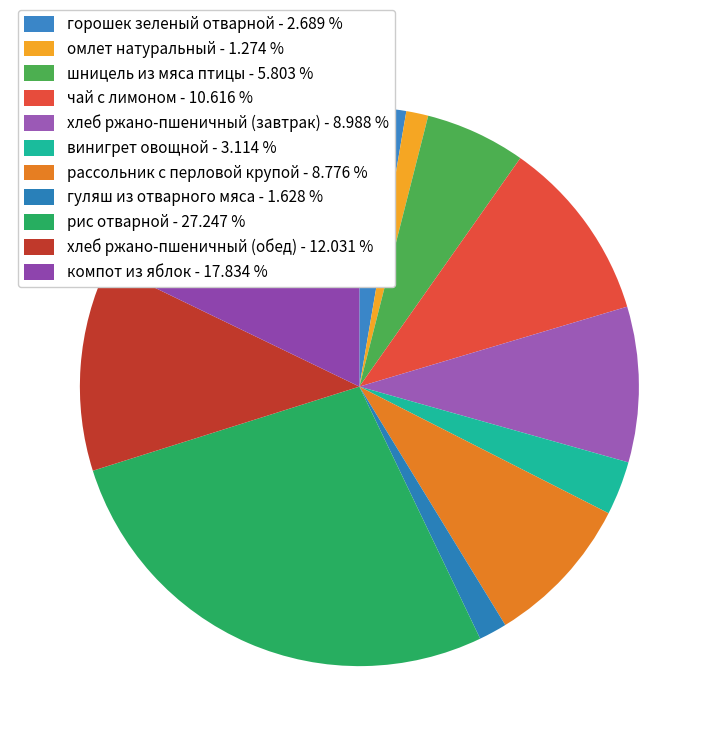

How many slices are in this pie chart?

11